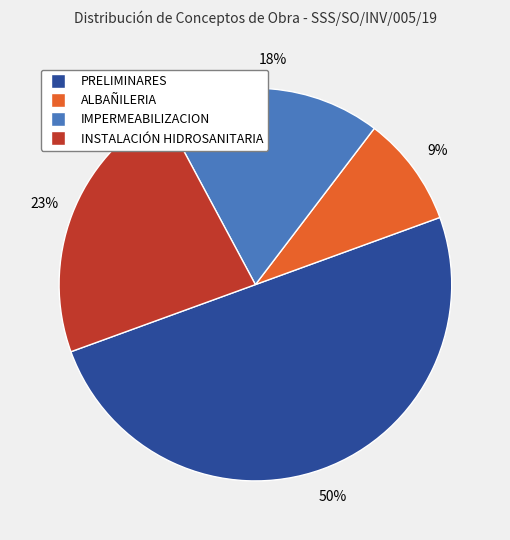

Is it true that PRELIMINARES is 50% of the pie?

True